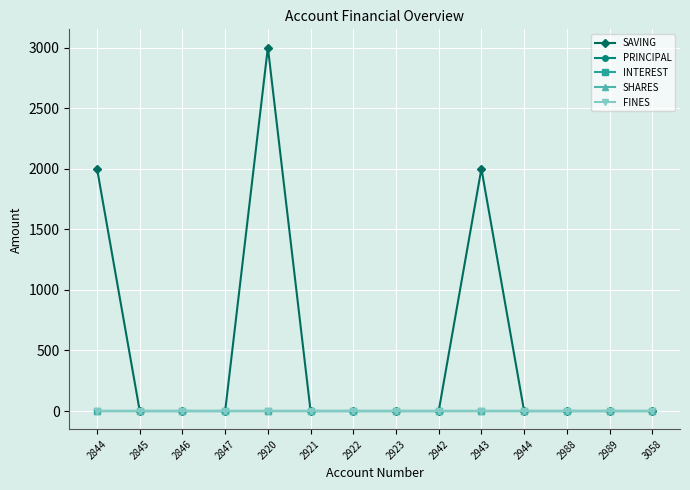

Does the chart have visible grid lines?

Yes